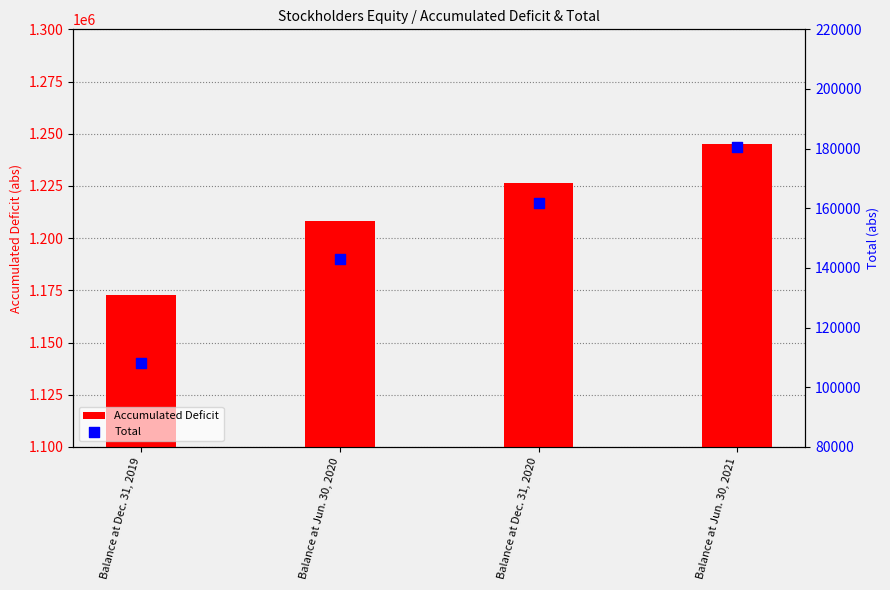

Which series contains the highest Y value?

Accumulated Deficit